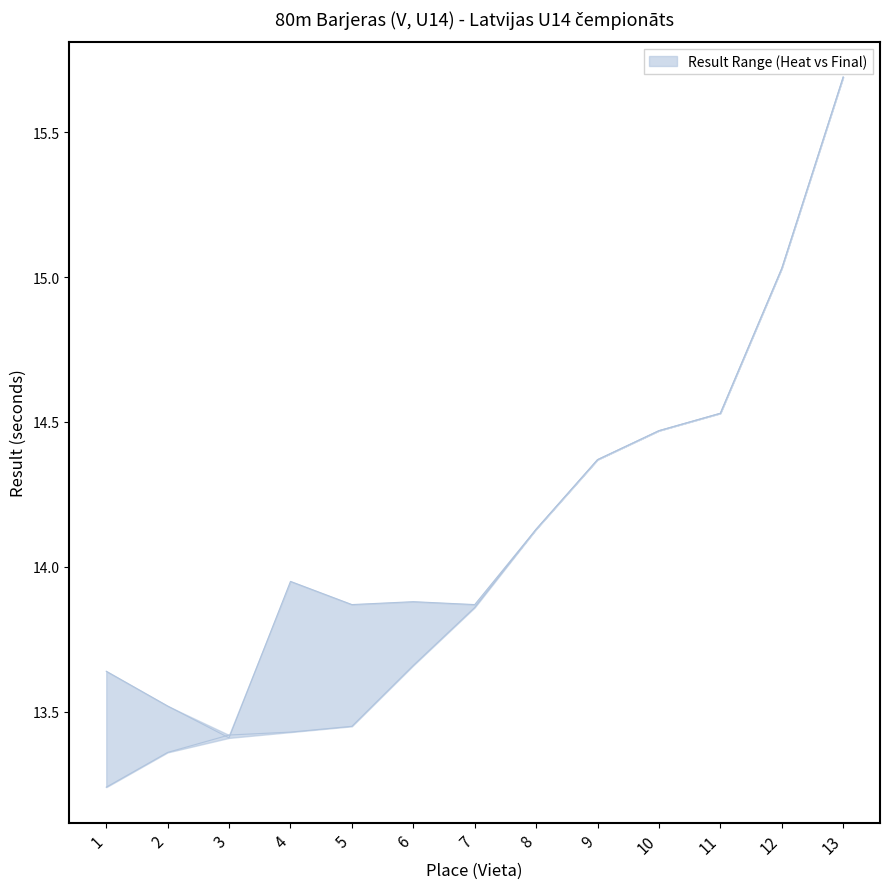

At 7, list the series in order from smallest to largest.

Final Result, Heat Result